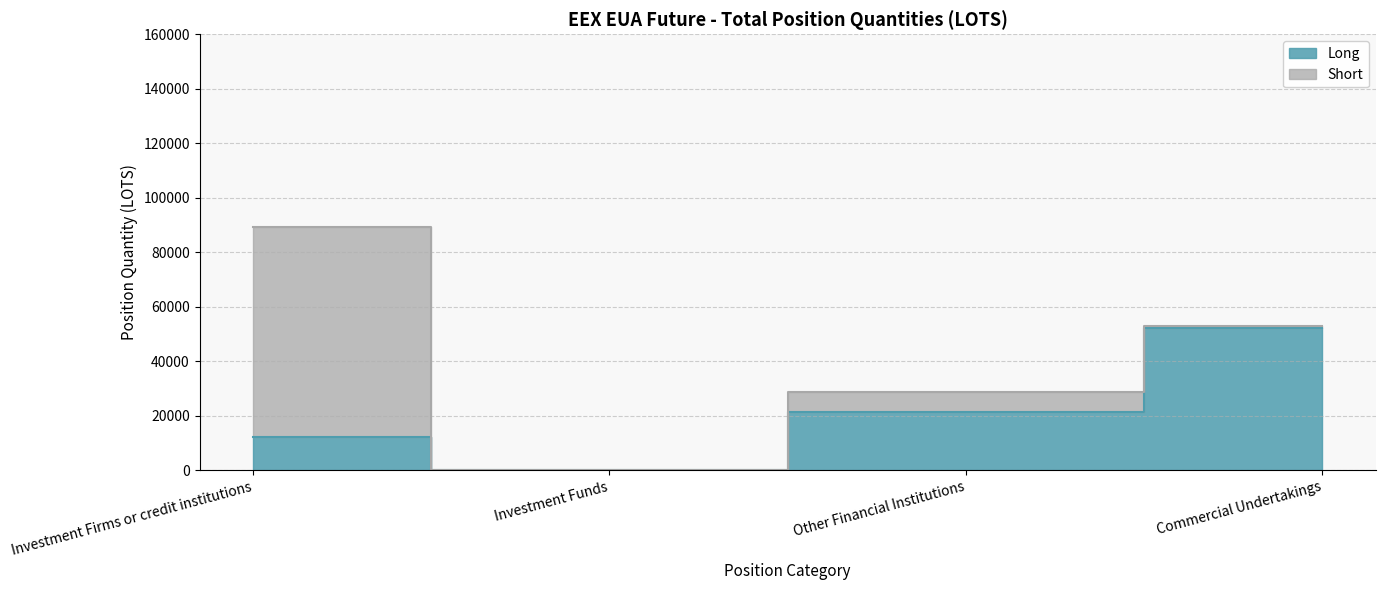

Rank the categories by value from highest to lowest.

Commercial Undertakings, Other Financial Institutions, Investment Firms or credit institutions, Investment Funds